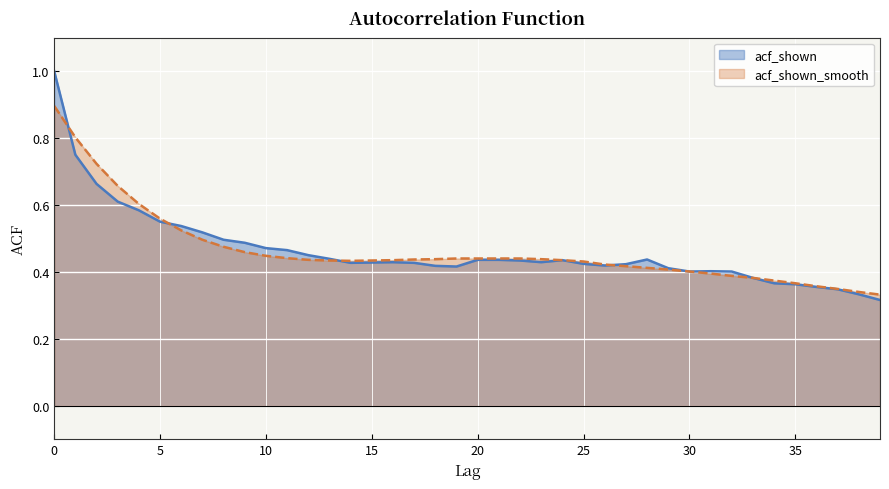

Rank the series at 39 from lowest to highest value.

acf_shown, acf_shown_smooth